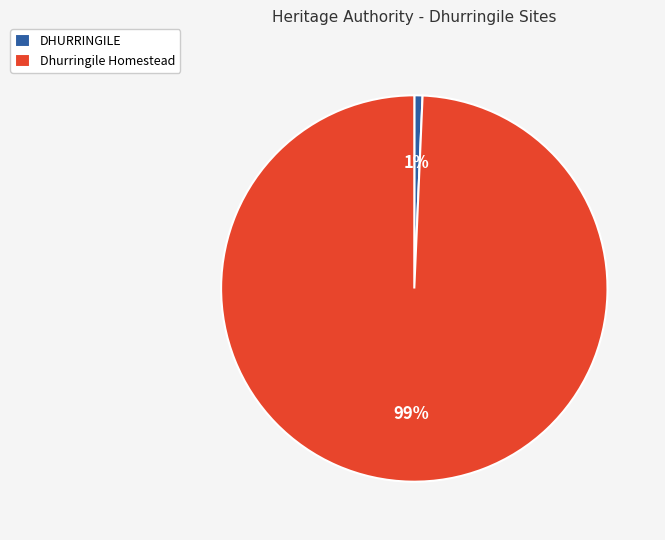

Count the number of slices in the pie.

2